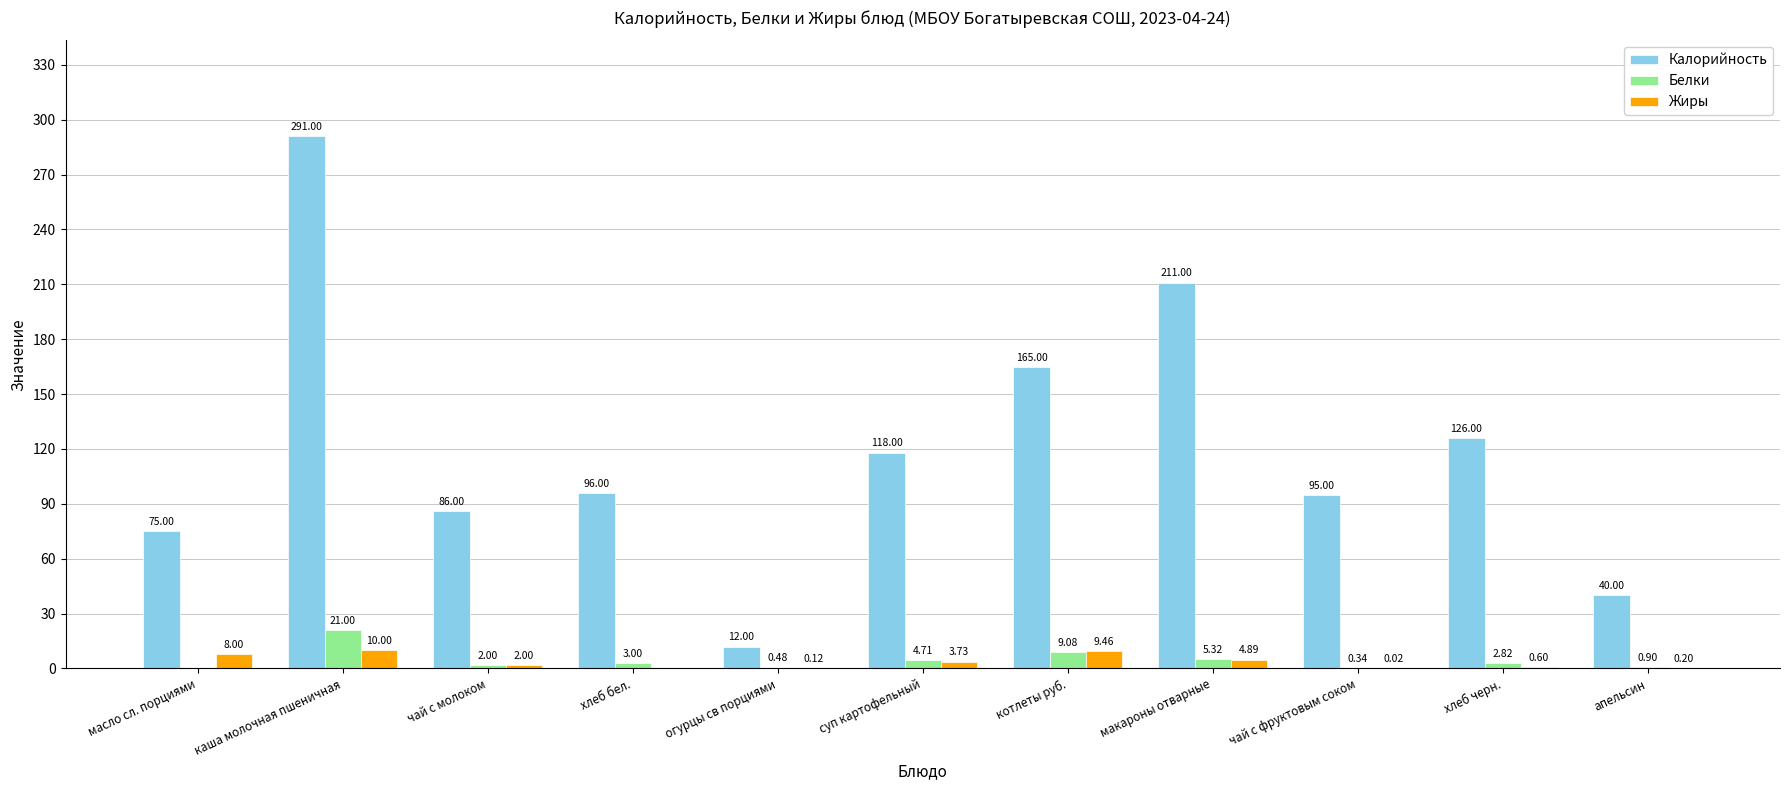

What is the approximate value of Белки at хлеб бел.?

3.0